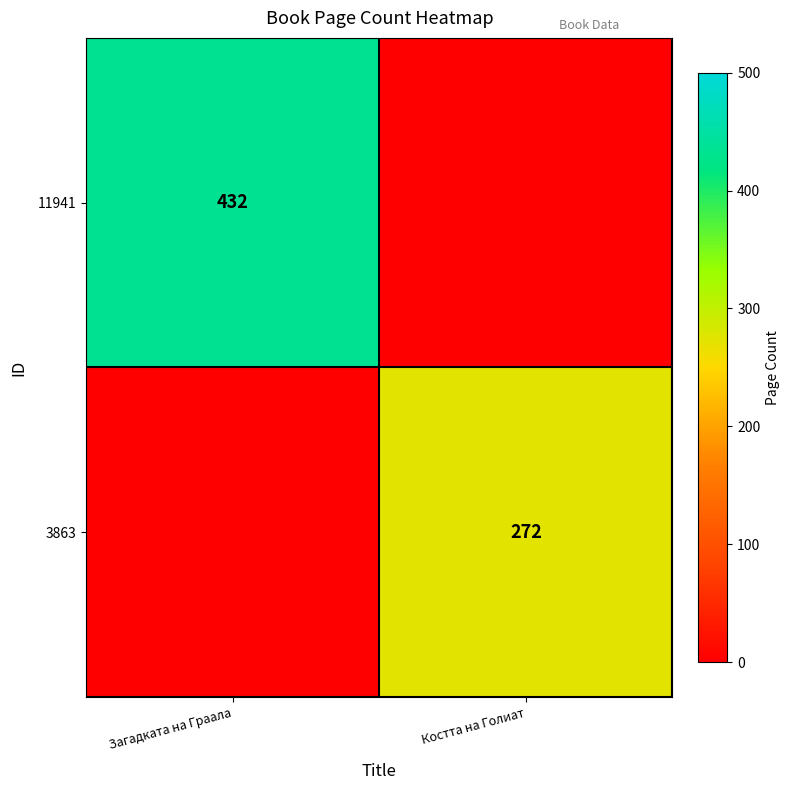

The value of 3863 at Костта на Голиат is 272. True or false?

True